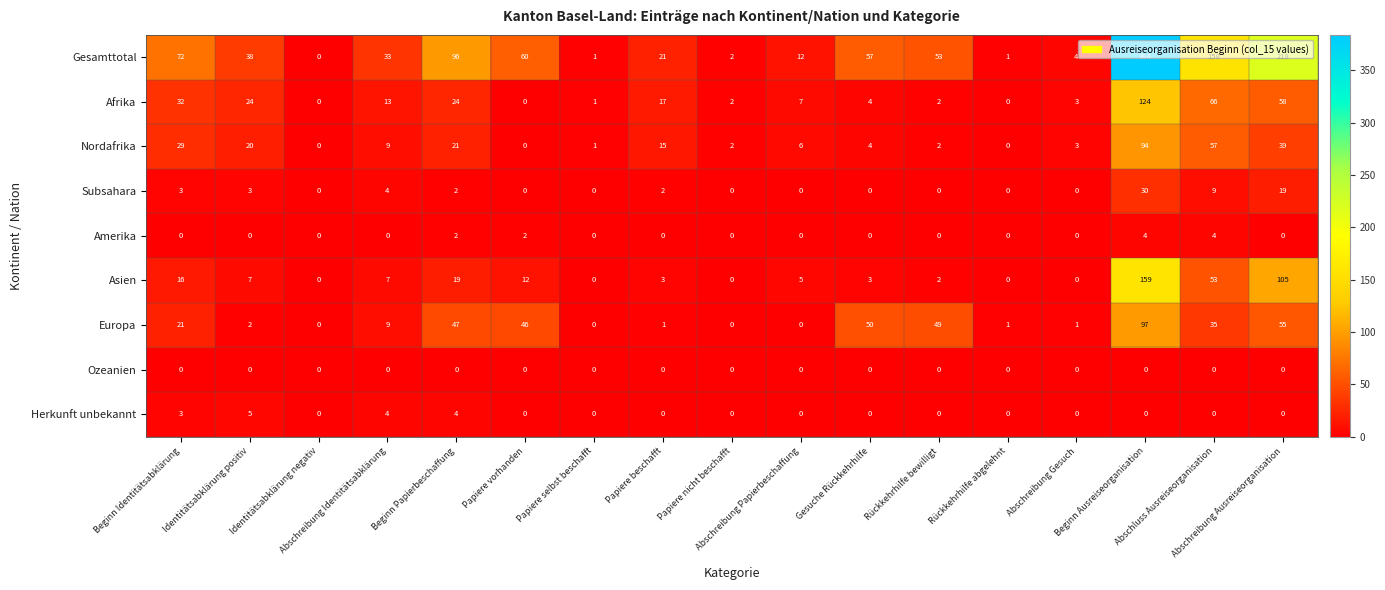

What is the greatest value displayed?

384